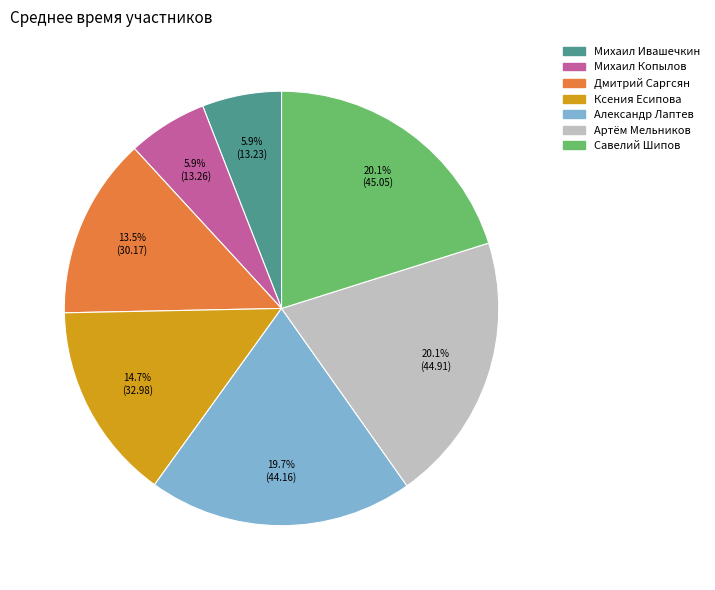

What is the total percentage of Михаил Ивашечкин and Артём Мельников?

26.0%